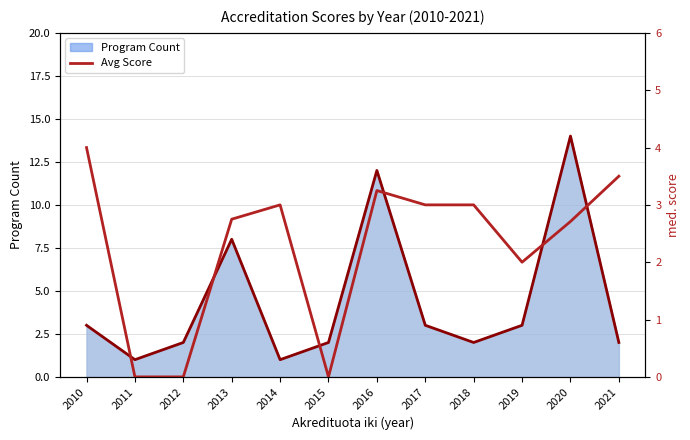

How many lines are shown in the chart?

2